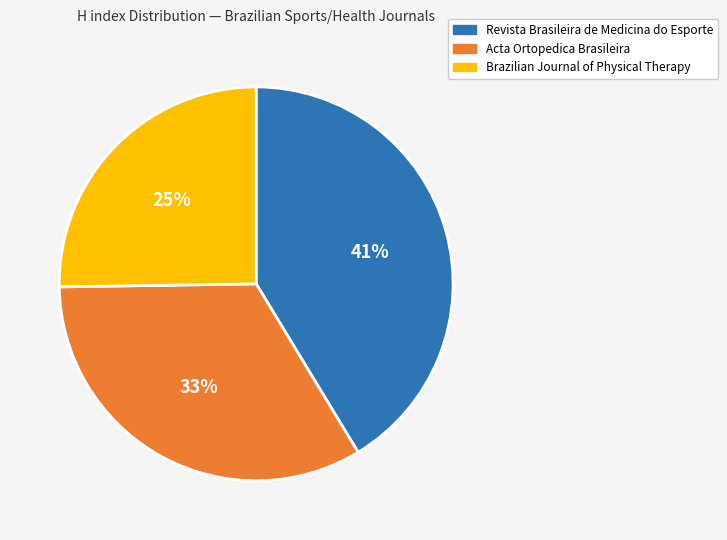

Do Revista Brasileira de Medicina do Esporte and Acta Ortopedica Brasileira together represent more than half of the pie?

Yes